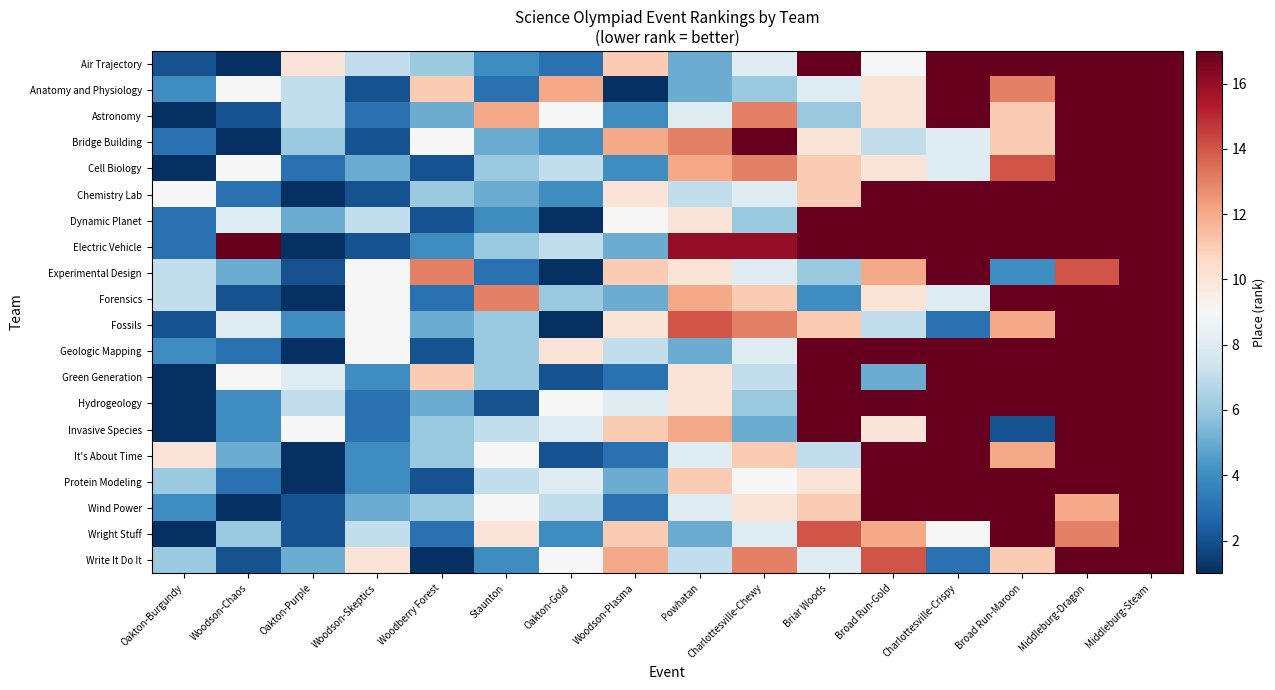

What is the spread (max minus min) of values at Oakton-Purple?

9